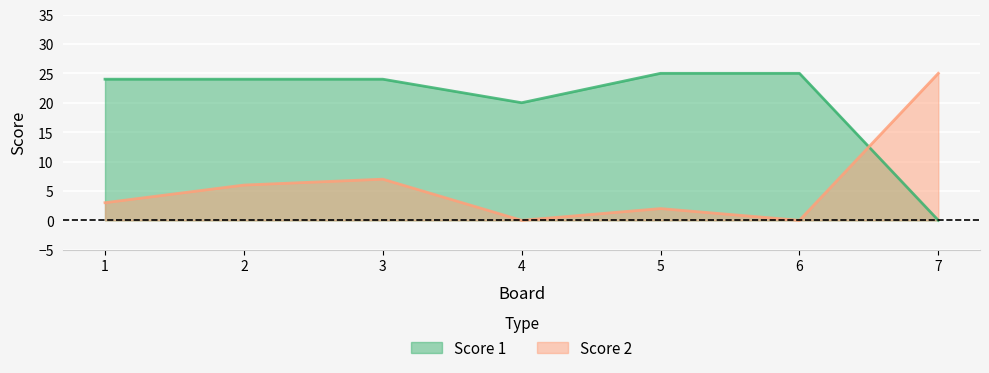

How many lines are shown in the chart?

2